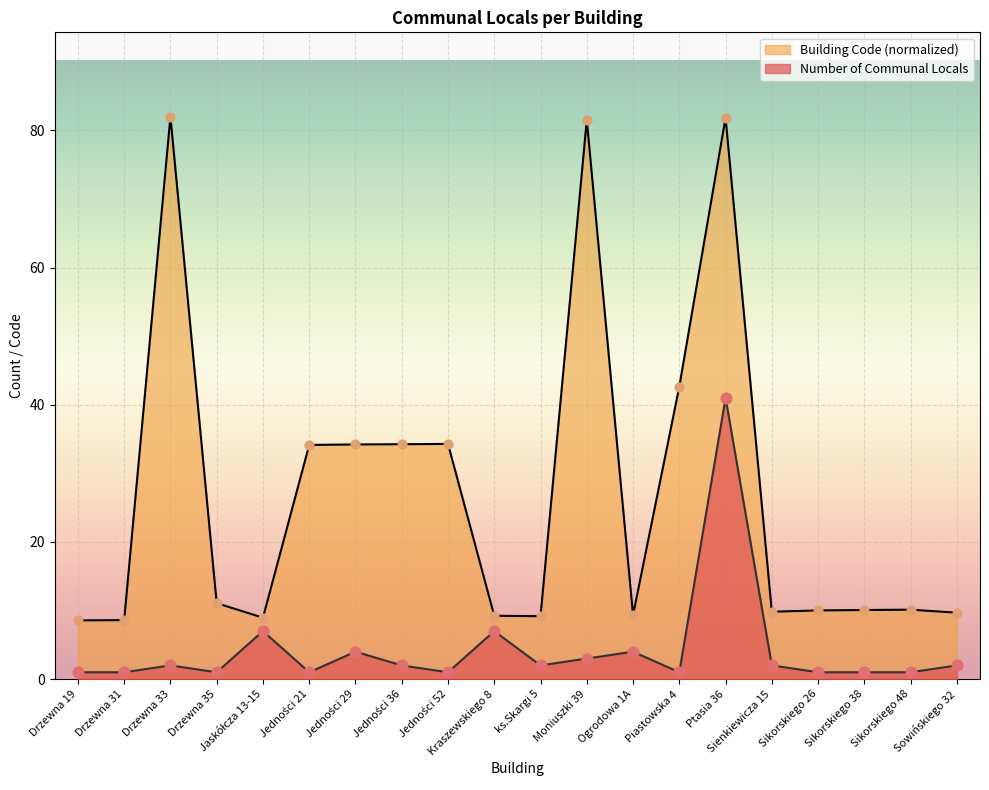

Which series has the largest total across all categories?

Building Code (normalized)